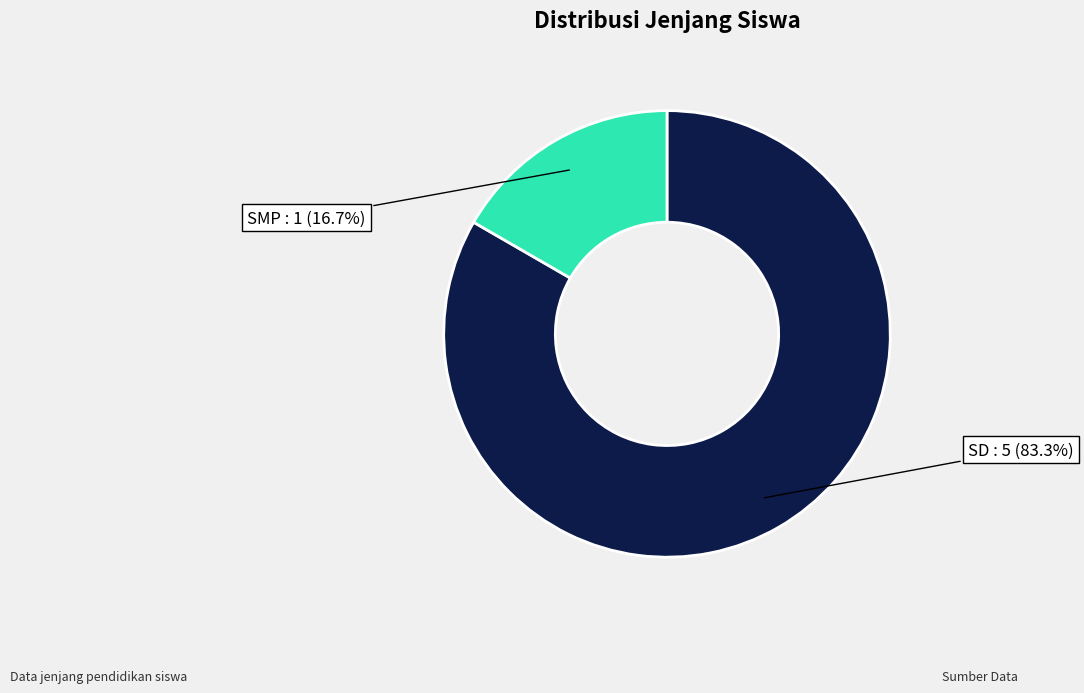

To the nearest percent, what is the combined percentage of SD and SMP?

100%